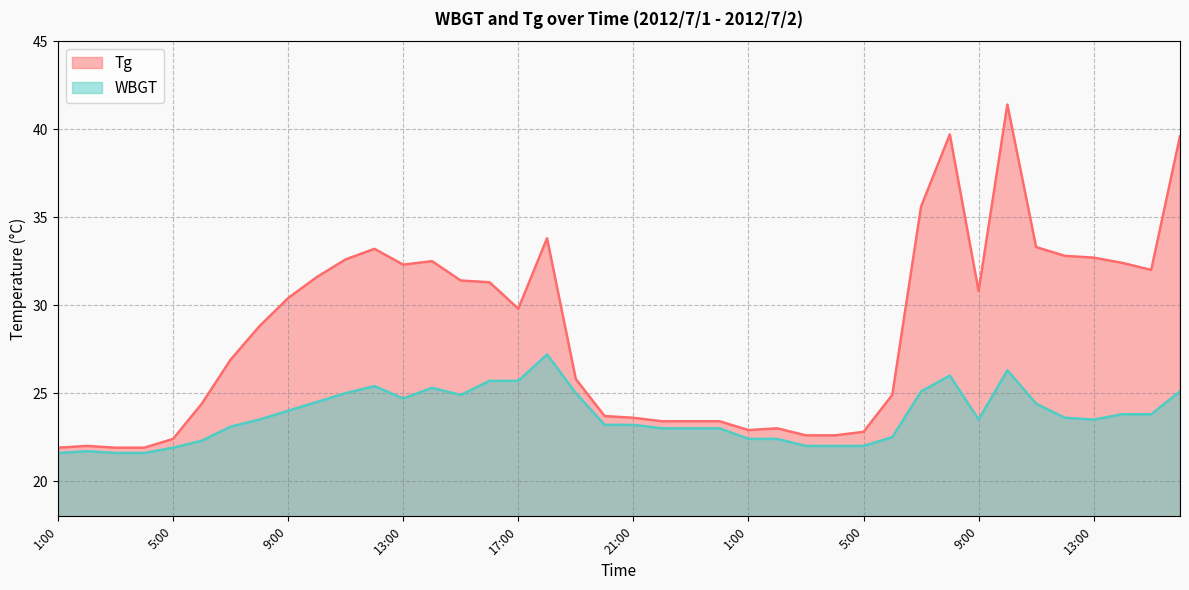

True or false: WBGT has a value of 25.4 at 12:00.

True